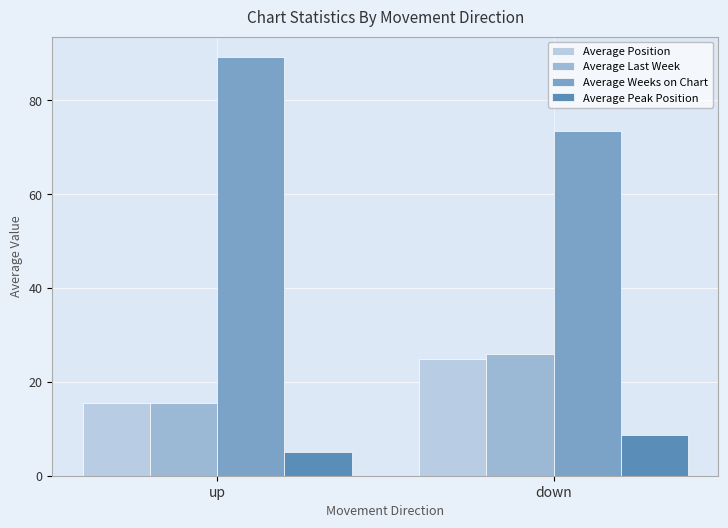

What is the sum of all Average Peak Position values?

13.6